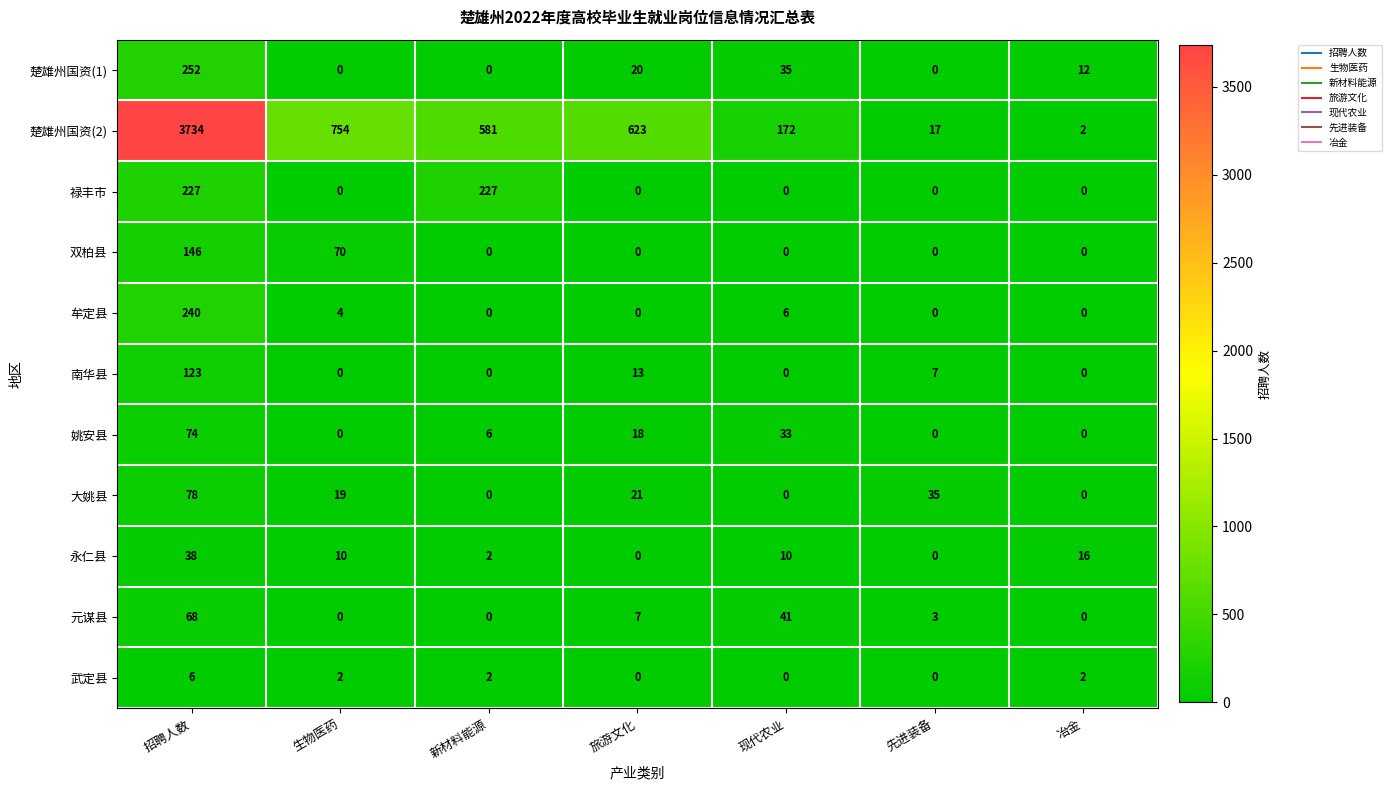

What is the maximum value shown in the chart?

3734